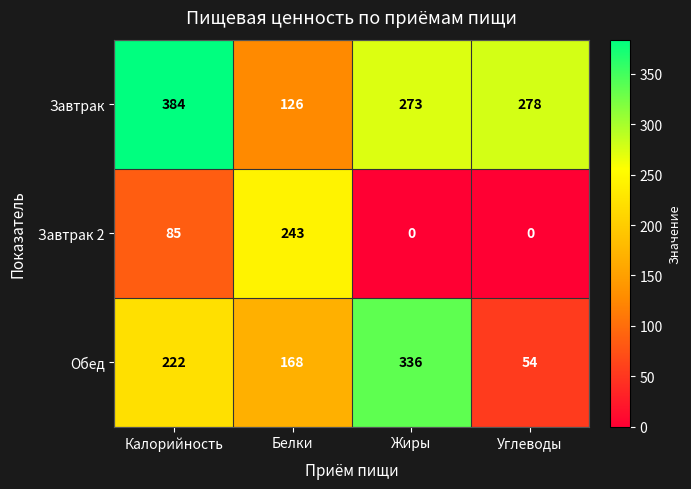

What is the sum of all Обед values?

780